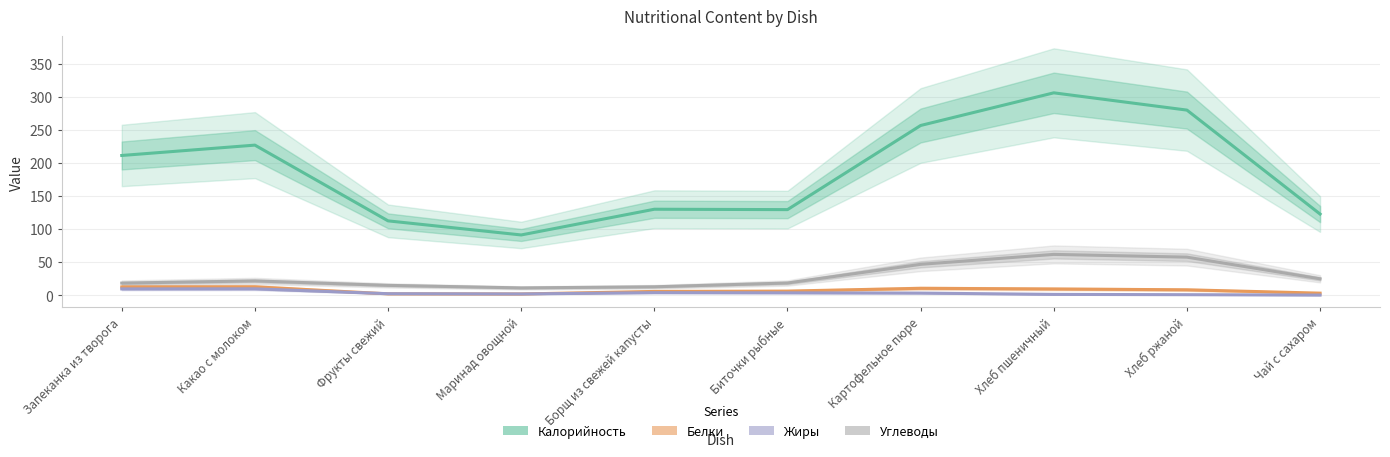

What is the label of the 9th point from the left?

Хлеб ржаной